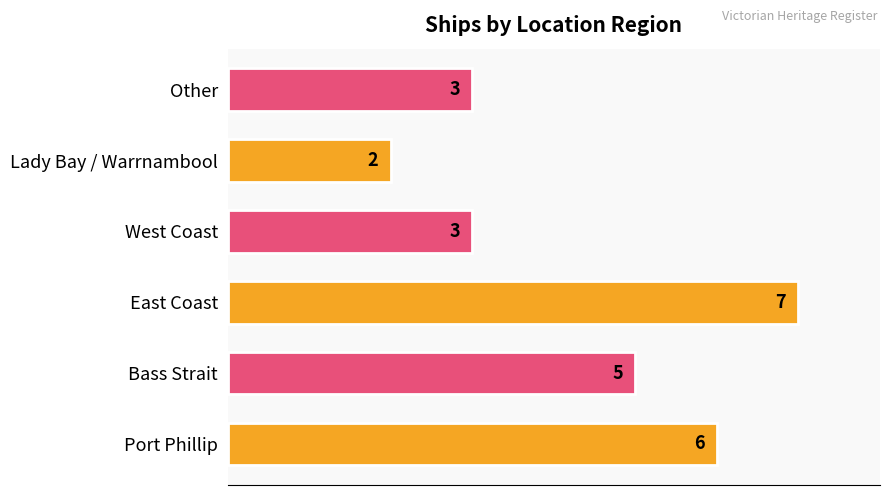

How many distinct data groups are displayed?

1